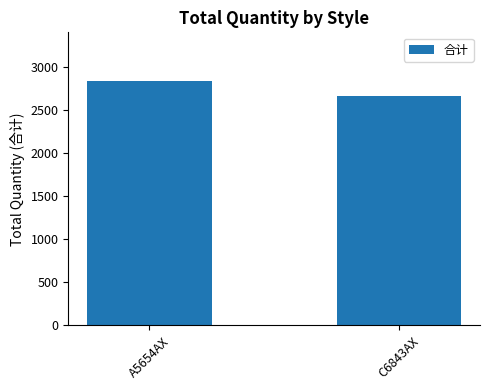

What is the change in value from A5654AX to C6843AX?

-171